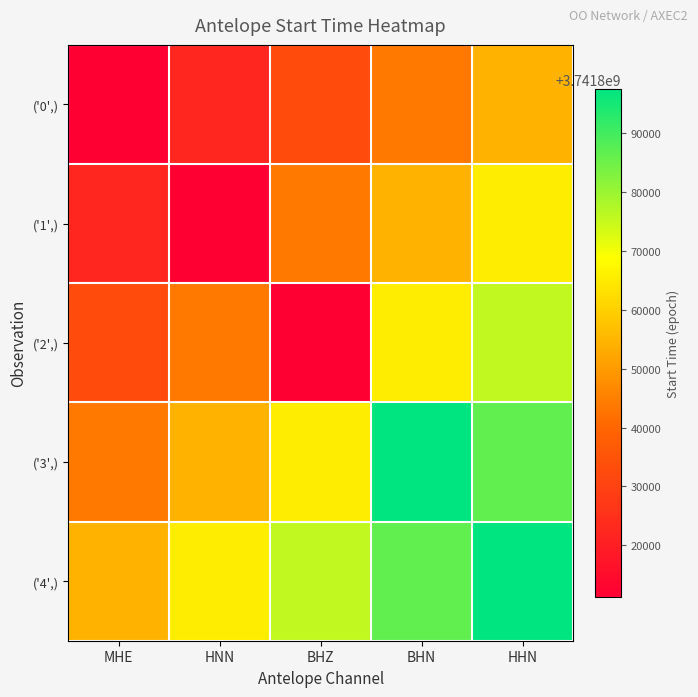

Between MHE and HHN, which is larger?

HHN